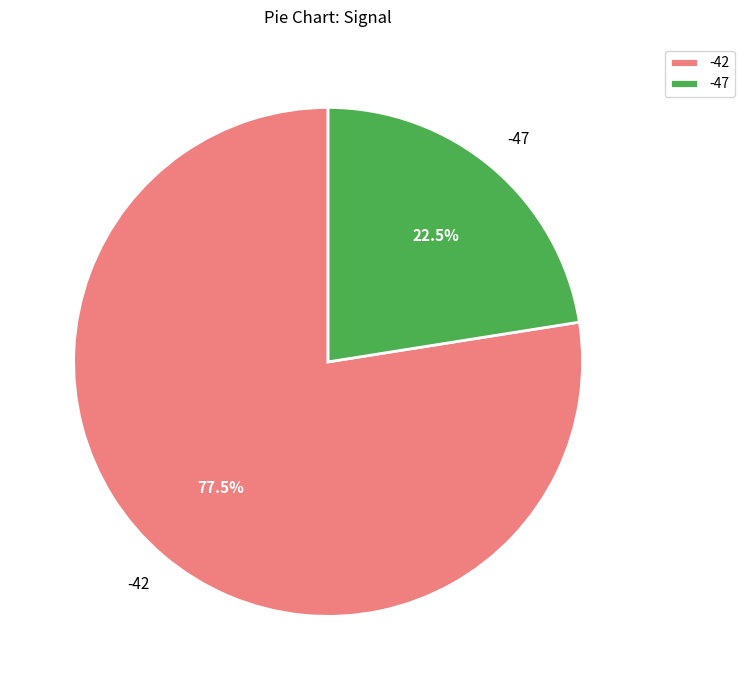

Rank the categories by value from lowest to highest.

-47, -42